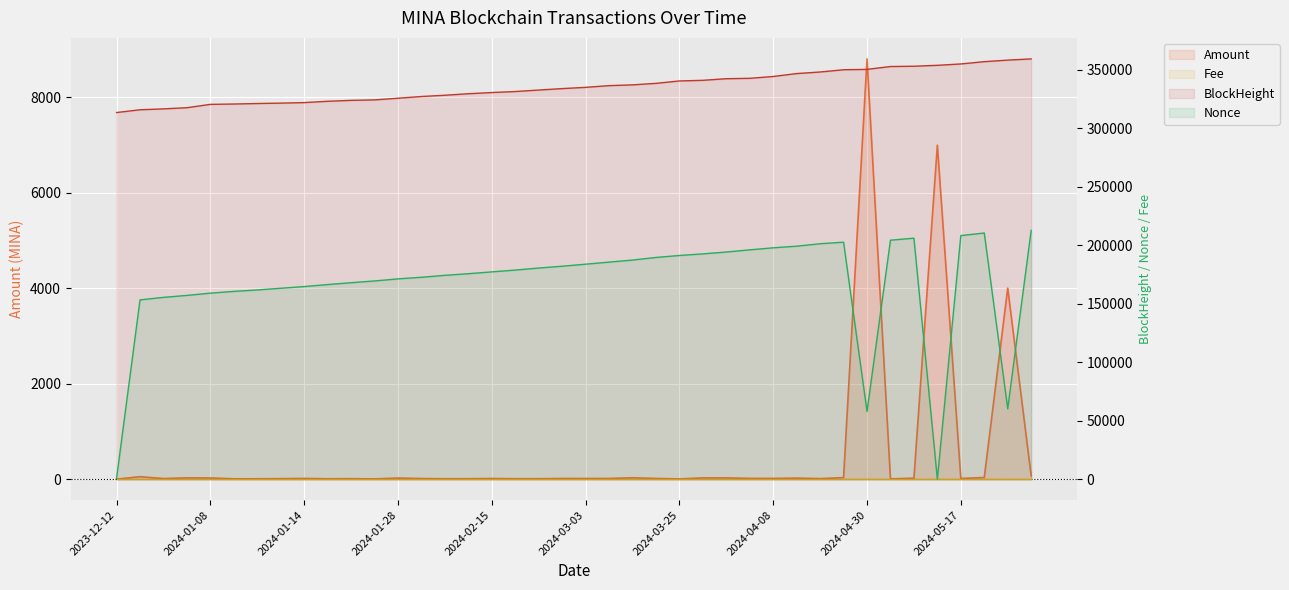

Rank the series at 2024-04-30 from highest to lowest value.

BlockHeight (line), Nonce (line), Amount (line), Fee (line)